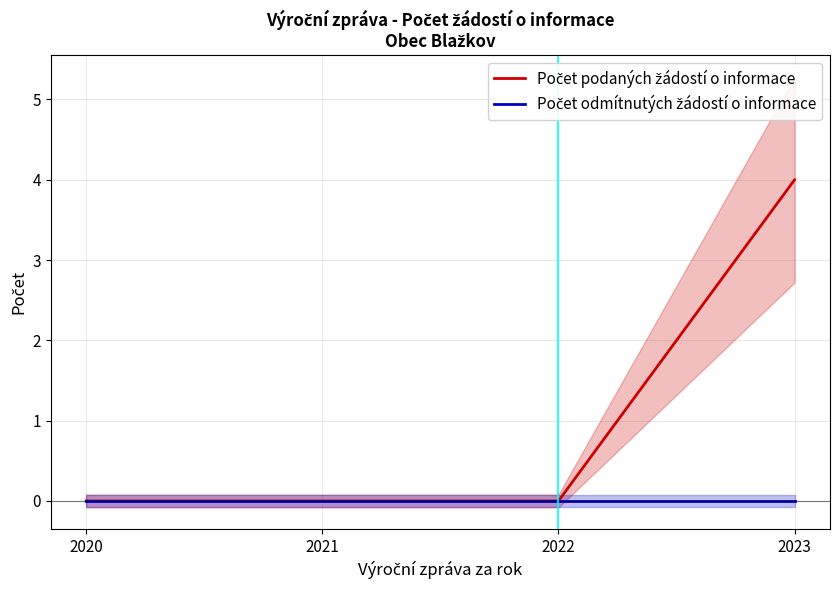

True or false: Počet odmítnutých žádostí o informace and Počet podaných žádostí o informace cross at least once.

False